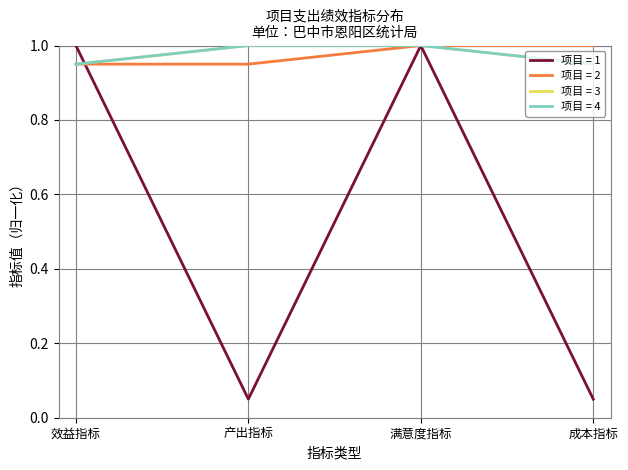

Does the chart display data point markers on the line(s)?

No